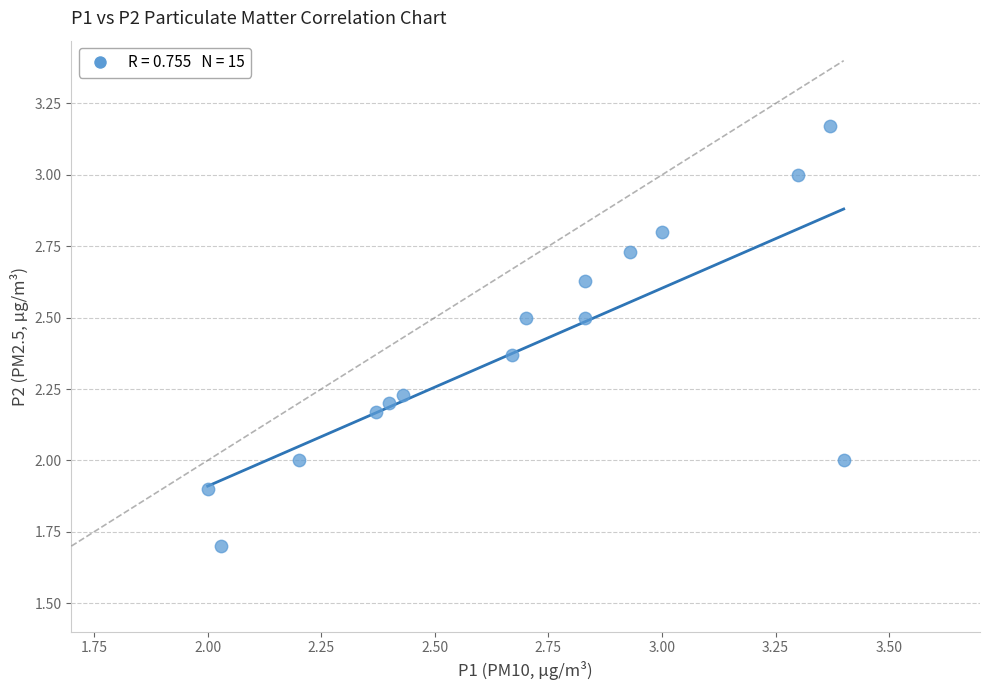

What is the range of Y values (max minus min)?

1.5